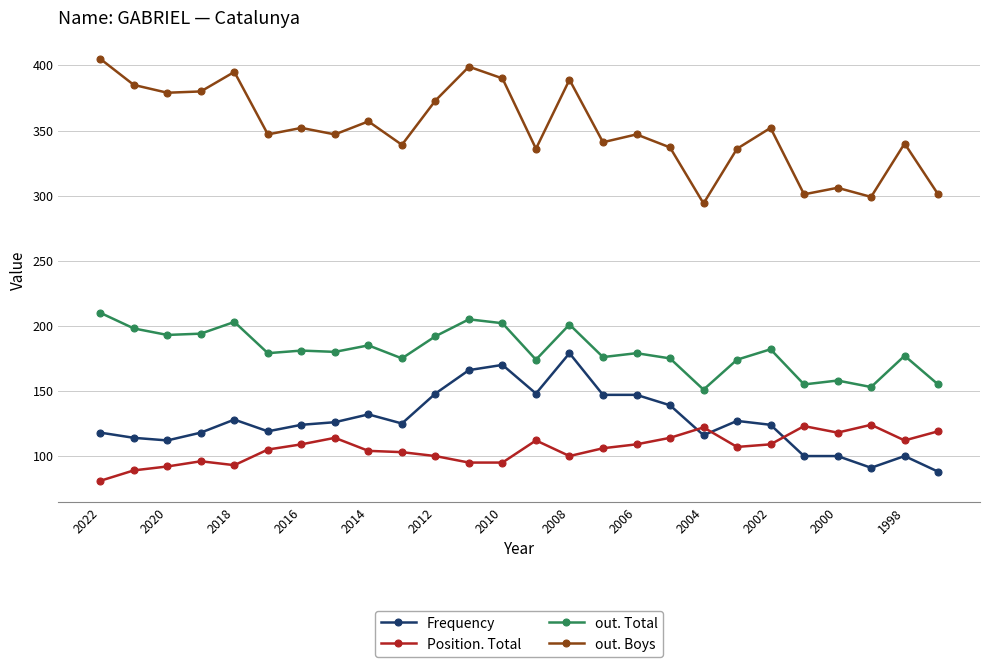

What is the highest value of the Position. Total series?

124